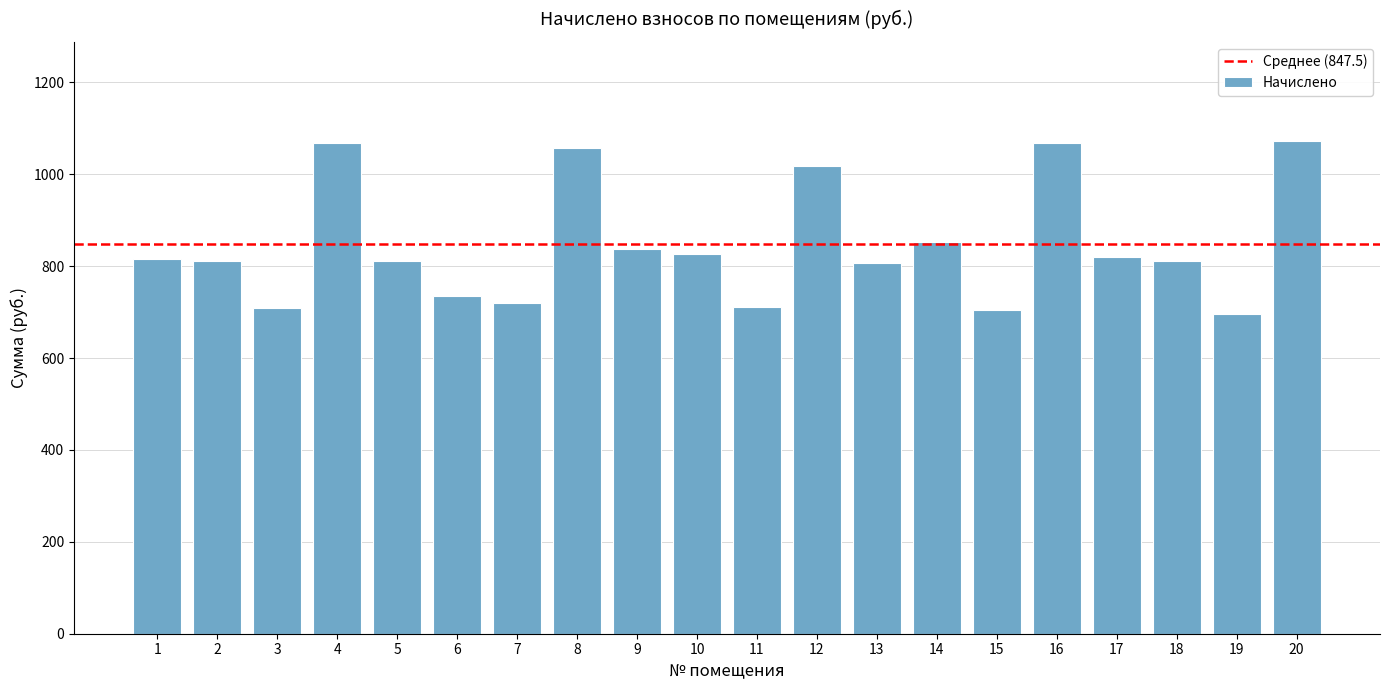

What is the minimum value shown in the chart?

694.8